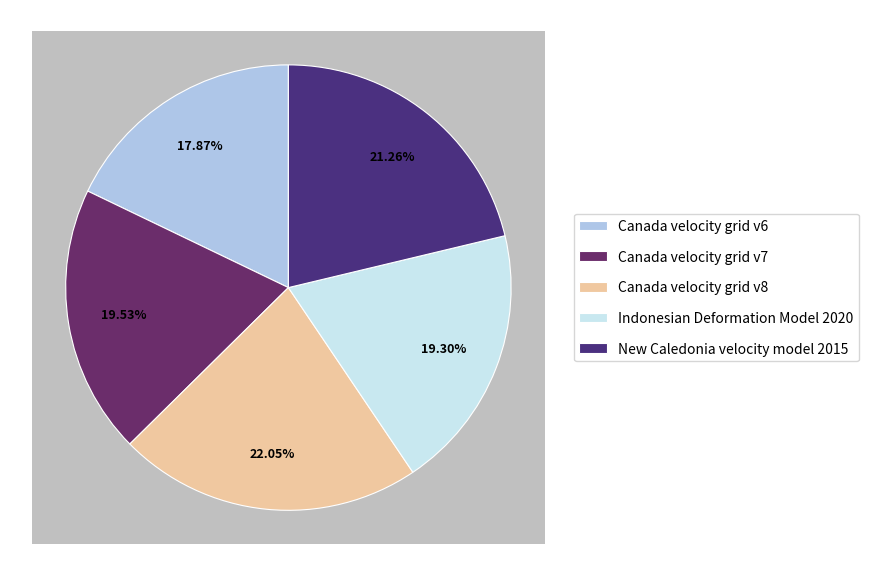

Rank the categories by value from highest to lowest.

Canada velocity grid v8, New Caledonia velocity model 2015, Canada velocity grid v7, Indonesian Deformation Model 2020, Canada velocity grid v6